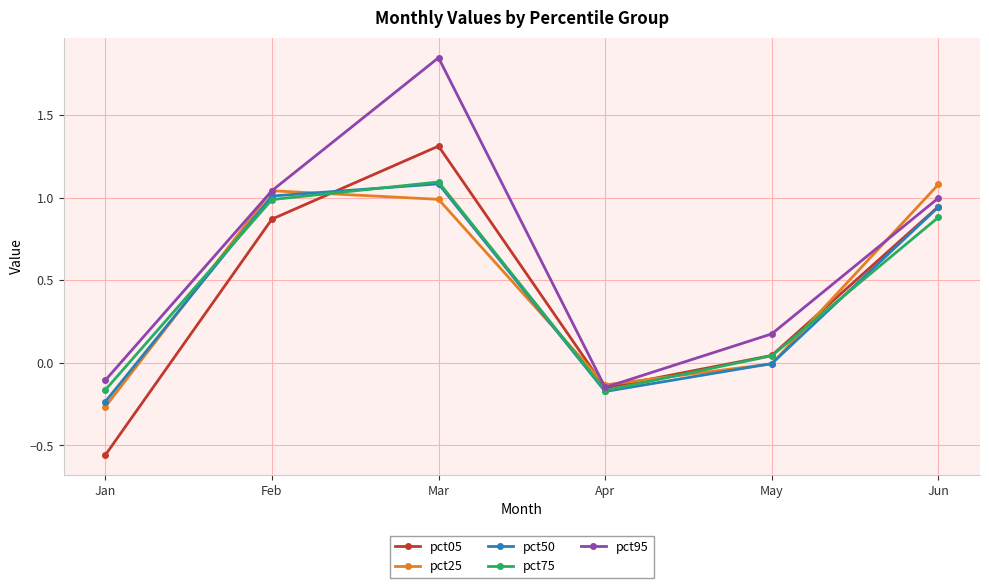

In pct50, how many points are lower than both neighbors (excluding endpoints)?

1